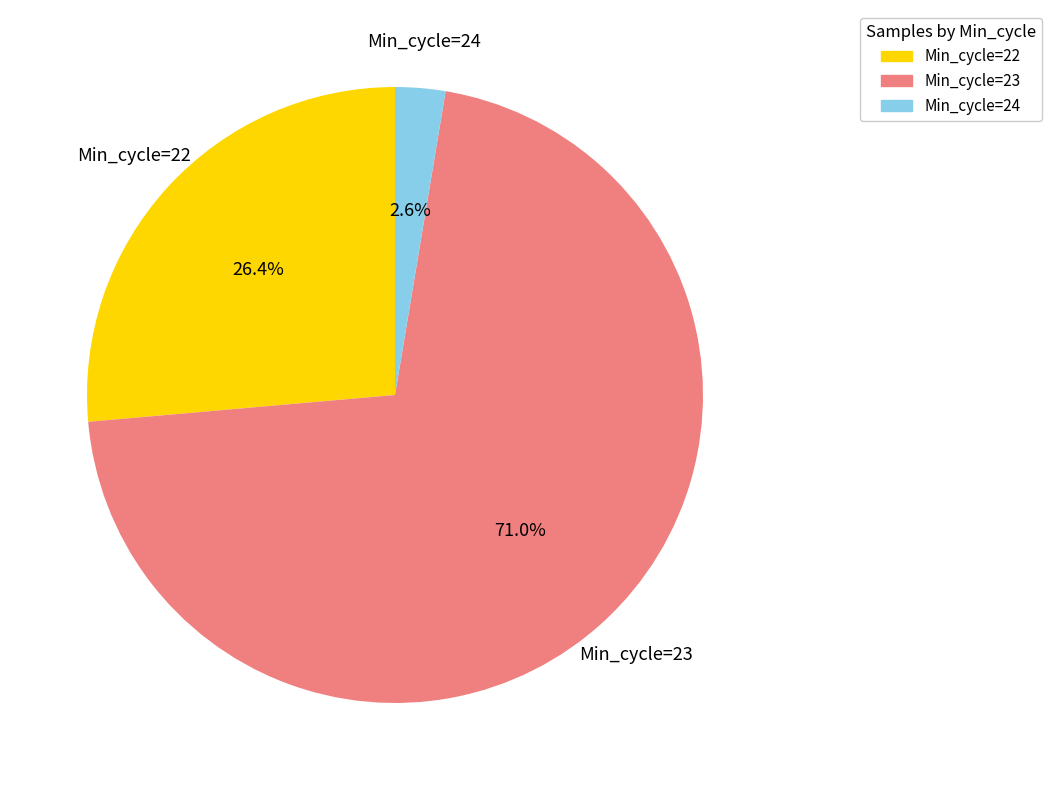

What is the ratio of the value at Min_cycle=23 to the value at Min_cycle=22?

2.7